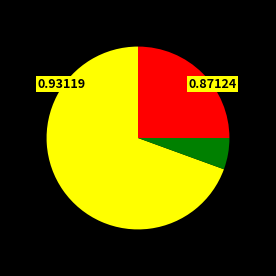

Is there a majority slice in this chart?

Yes